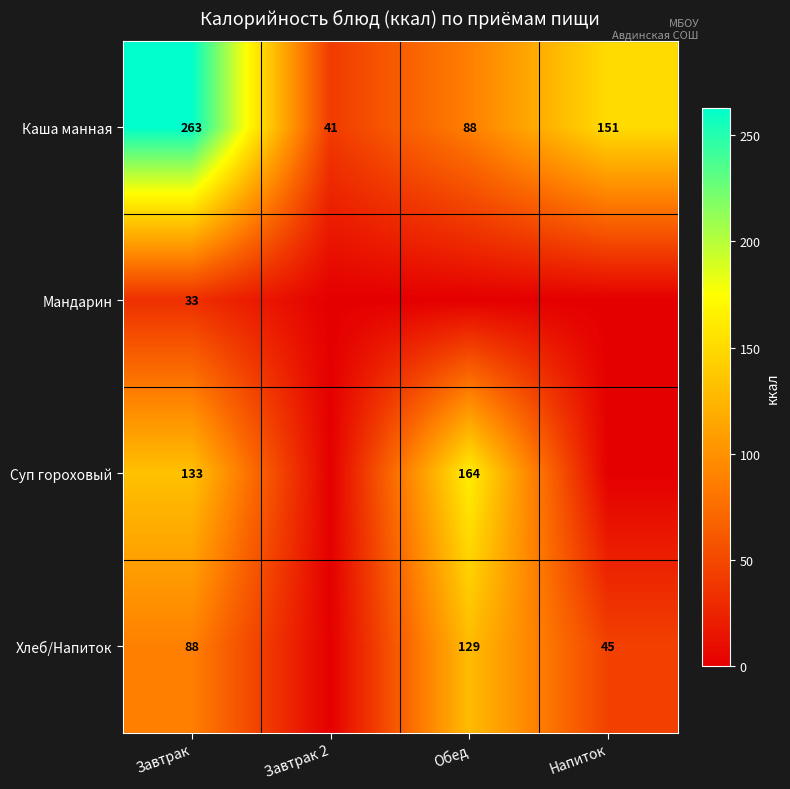

At how many categories does at least one series exceed 244?

1